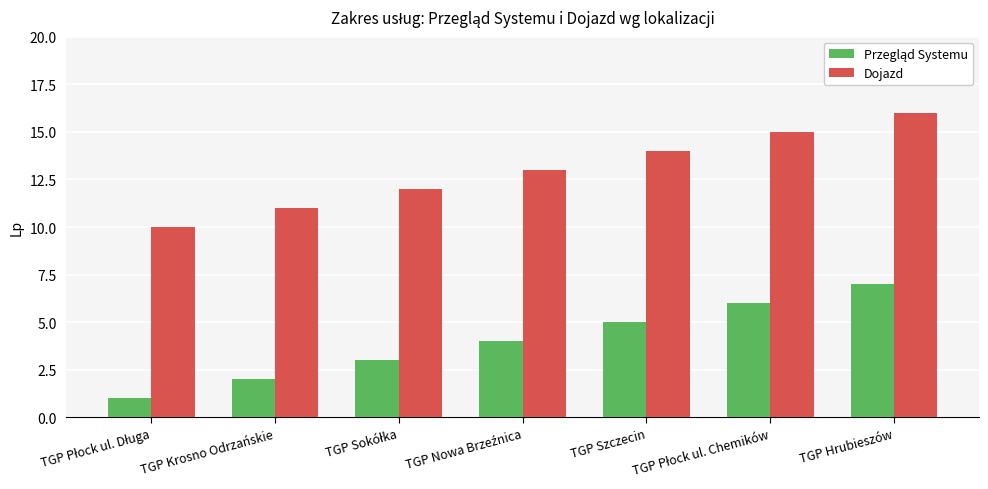

Is it true that Dojazd equals 17 at TGP Krosno Odrzańskie?

False